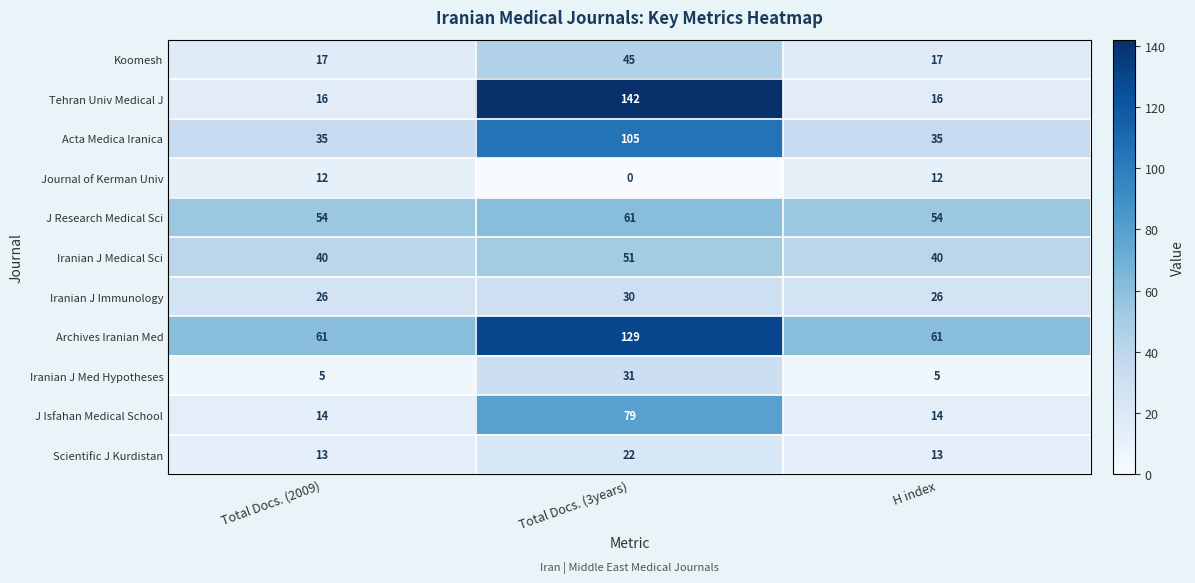

Count the Iranian J Med Hypotheses values in the range 5 to 31.

3